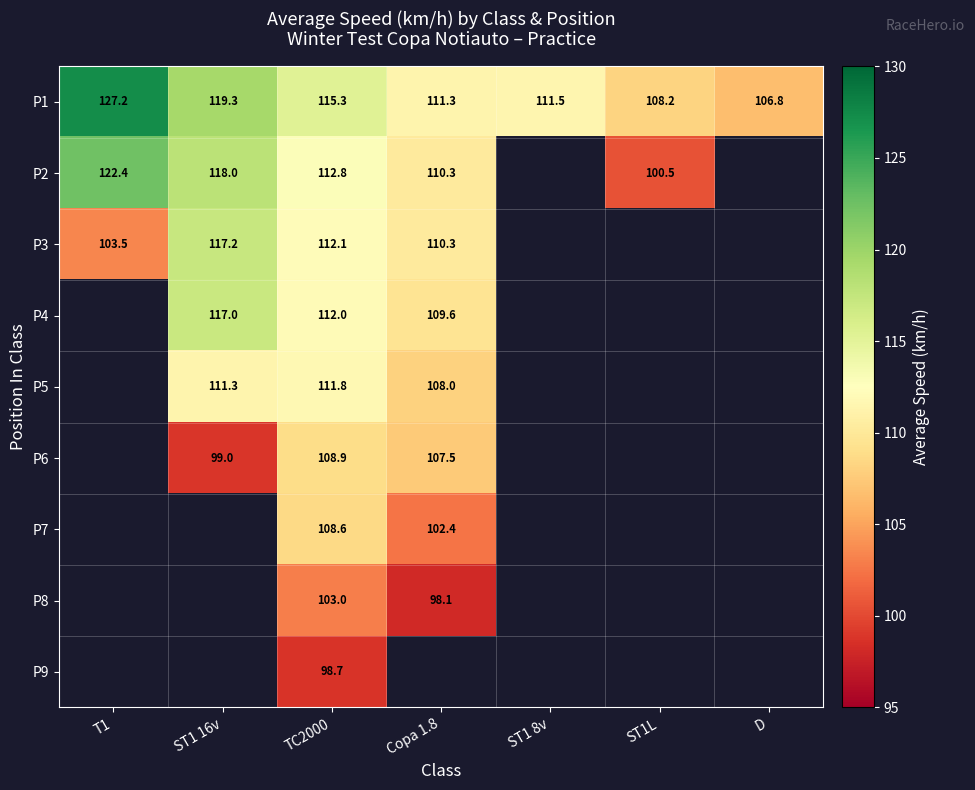

Which label corresponds to the smallest value in the chart?

Copa 1.8